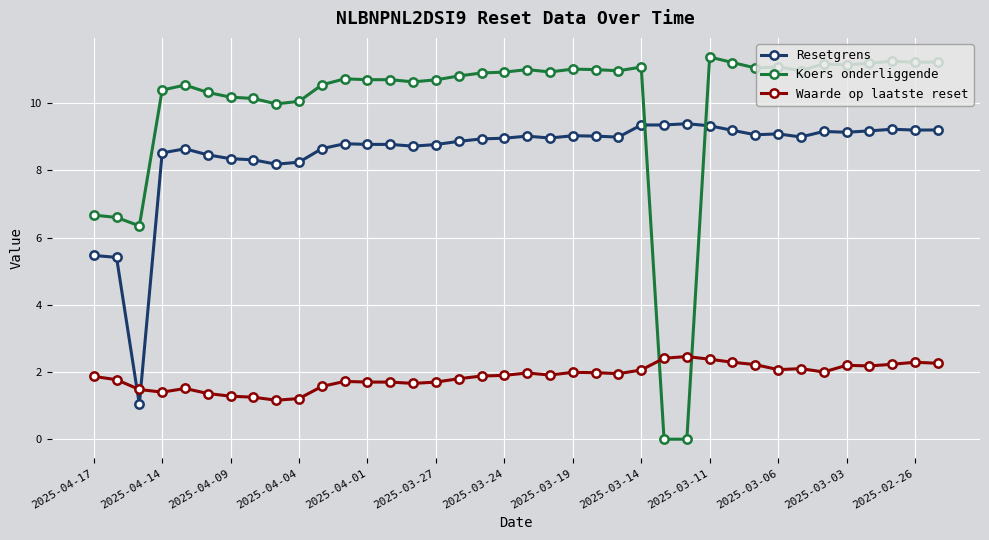

At how many categories does at least one series exceed 7?

35